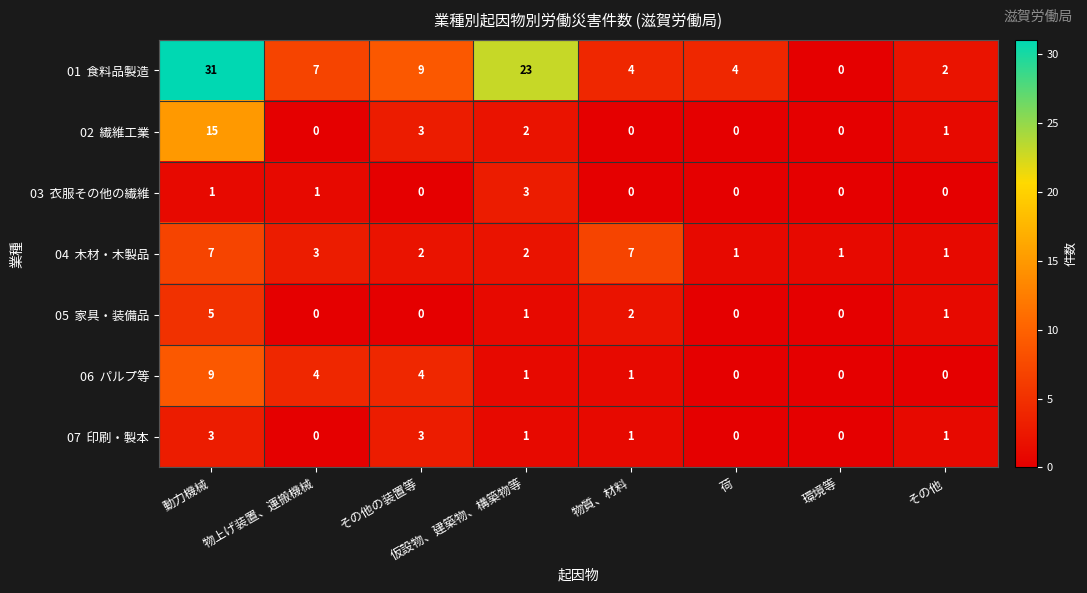

What is the total value across all series at 物質、材料?

15